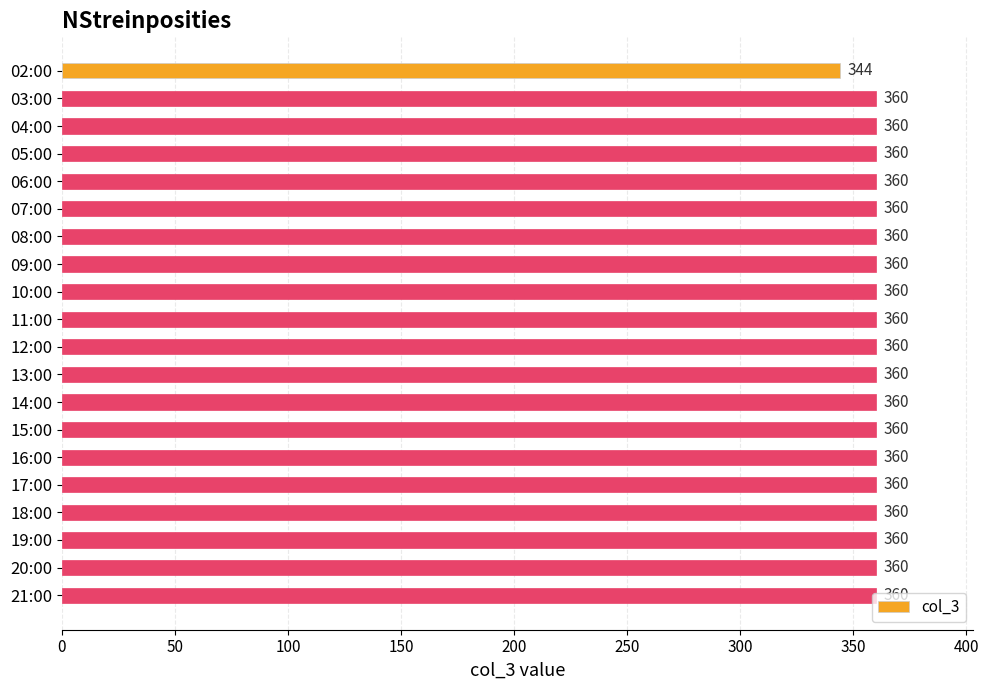

Approximately how many times larger is the value at 07:00 compared to 18:00?

1.0